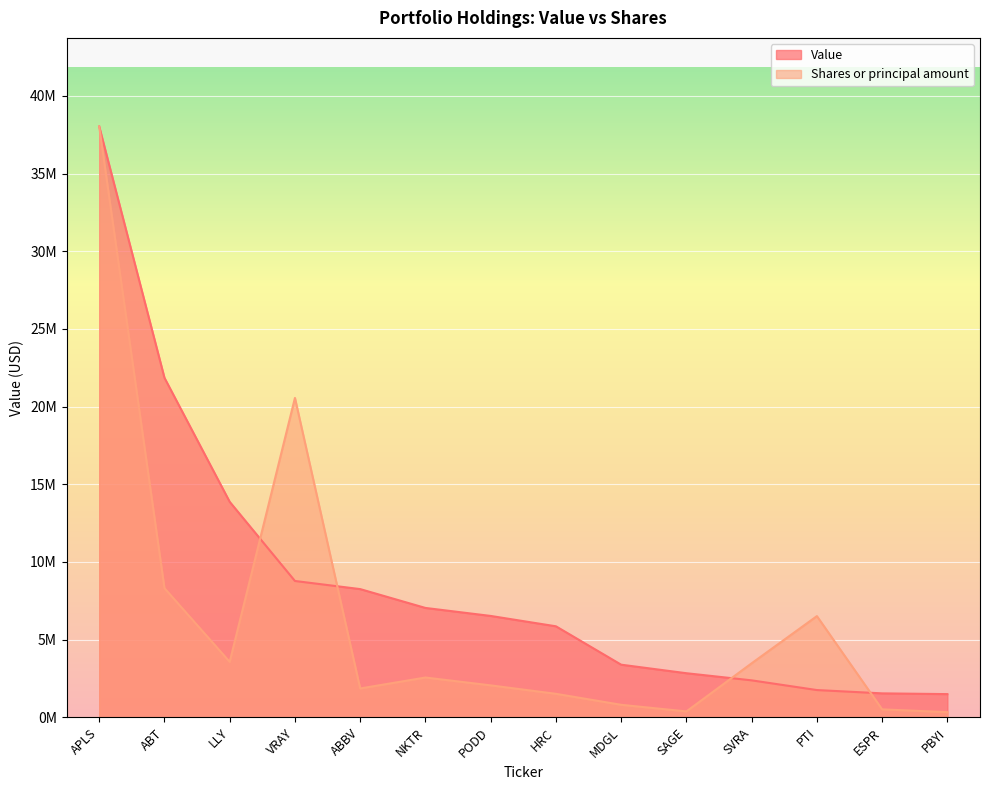

Which category has the highest value across all series?

APLS